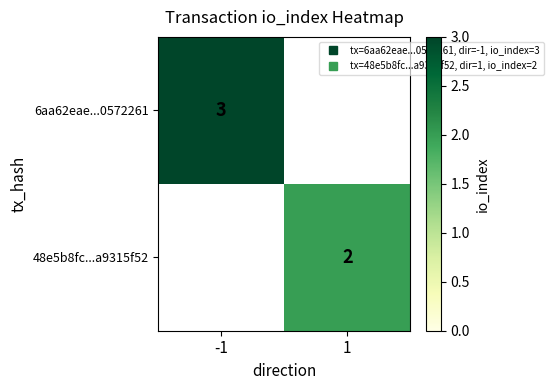

What is the difference between the 6aa62eae...0572261 values at 1 and -1?

3